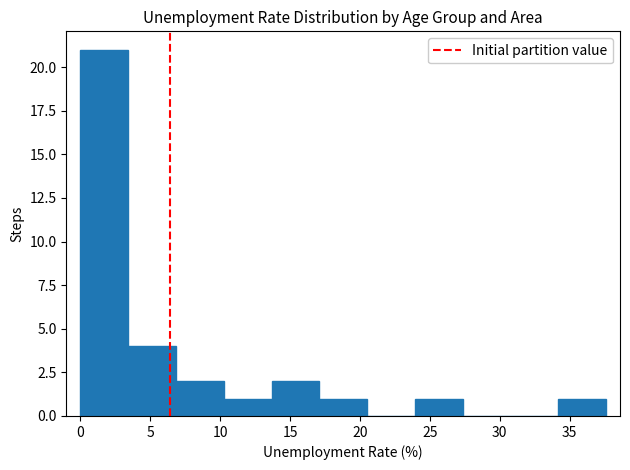

Reading left to right, list every bar in this chart as the range it spans on the x-axis followed by its height. Neither the bar edges nor the heights are printed on the chart, so give them approximately, as read against the axes.

0.0 to 3.5: 21
3.5 to 7.0: 4
7.0 to 10.5: 2
10.5 to 13.5: 1
13.5 to 17.0: 2
17.0 to 20.5: 1
20.5 to 24.0: 0
24.0 to 27.5: 1
27.5 to 31.0: 0
31.0 to 34.0: 0
34.0 to 37.5: 1